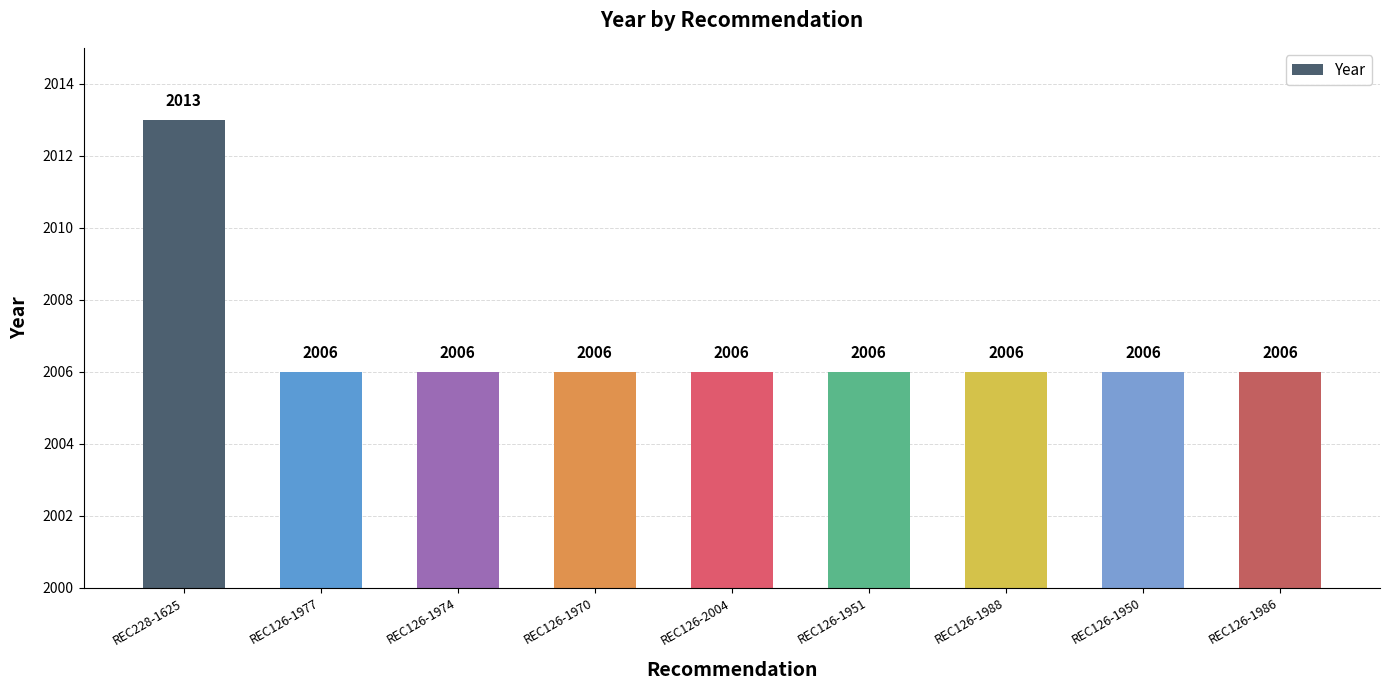

Which label corresponds to the largest value in the chart?

REC228-1625